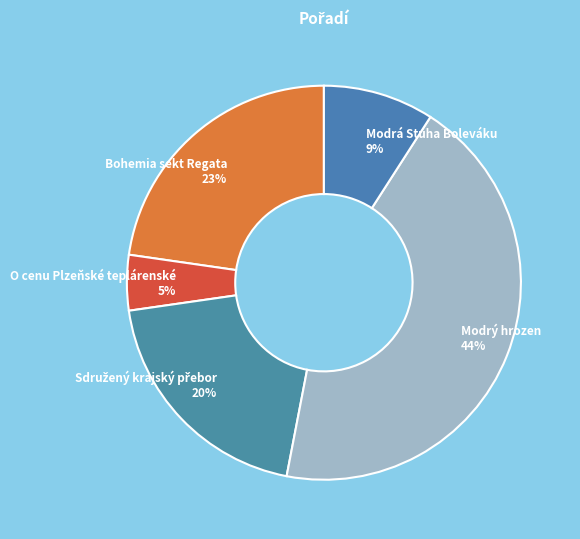

Which has a higher value, Bohemia sekt Regata or Modrá Stuha Boleváku?

Bohemia sekt Regata